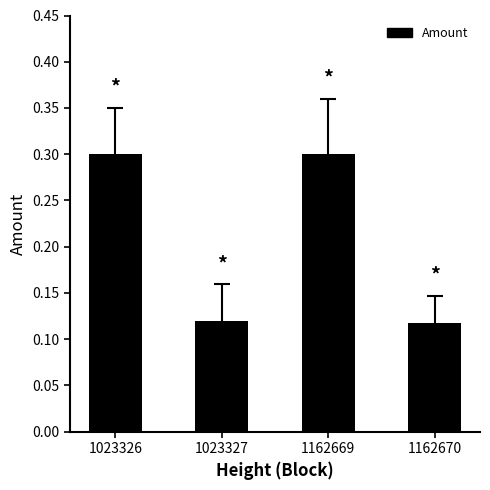

What is the value of the 1st bar from the left?

0.3